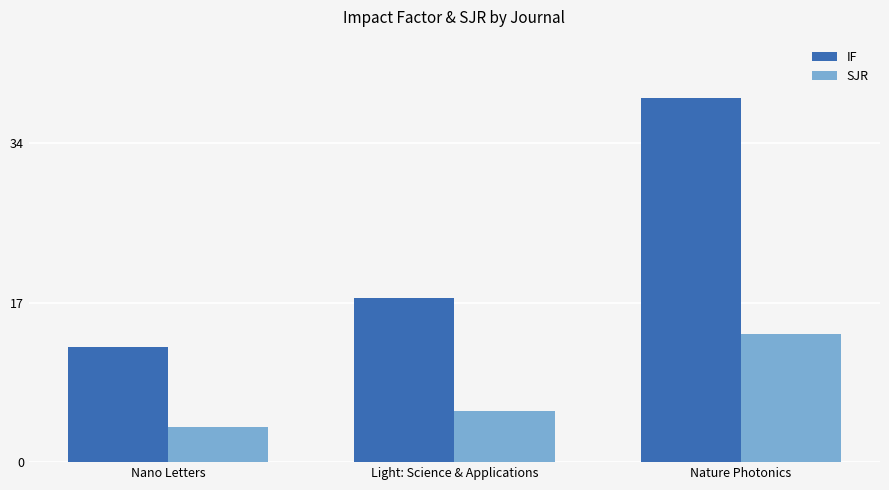

Reading left to right, what are all the values shown in this chart?

IF: Nano Letters=12.3	Light: Science & Applications=17.5	Nature Photonics=38.8
SJR: Nano Letters=3.8	Light: Science & Applications=5.5	Nature Photonics=13.7